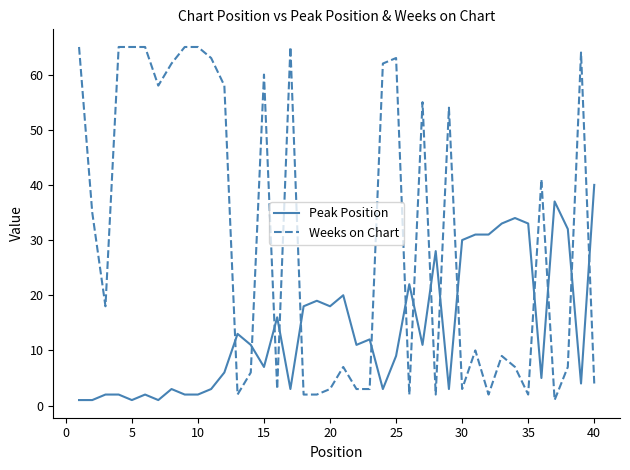

How many intersections are there between Peak Position and Weeks on Chart?

15